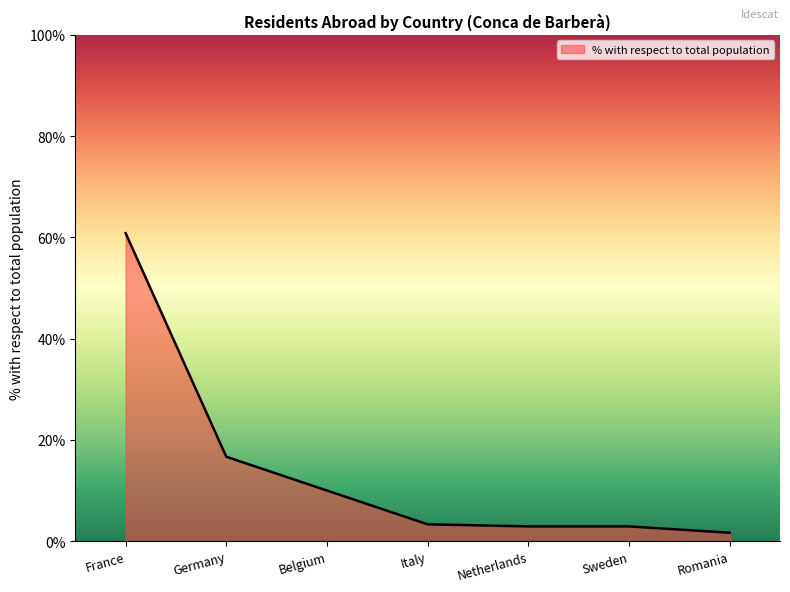

What is the difference between the maximum and minimum values?

59.2